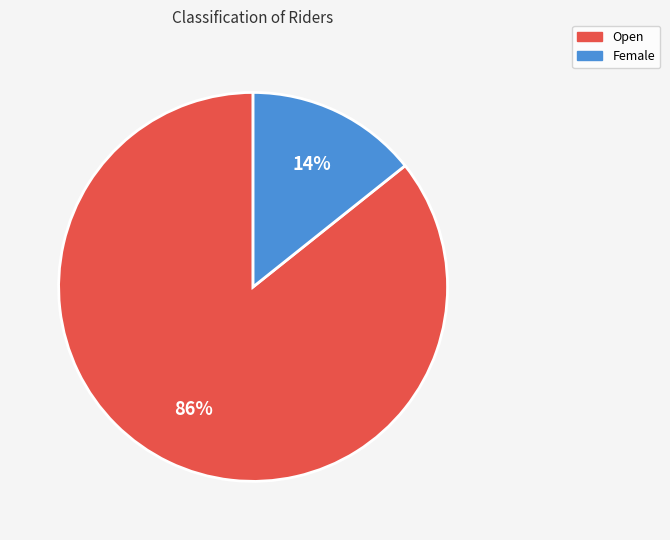

Count the number of slices in the pie.

2